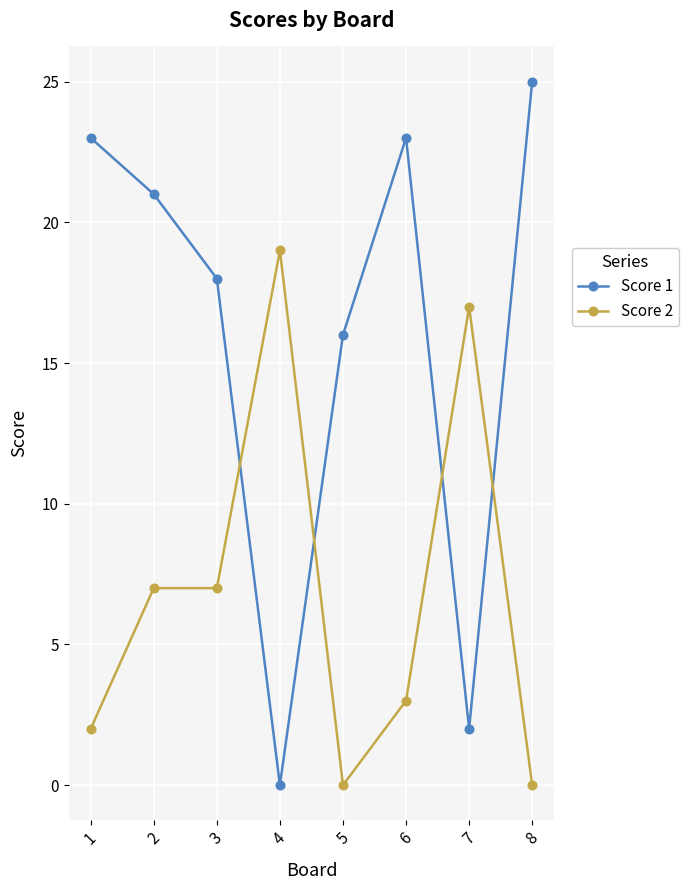

How many lines are shown in the chart?

2